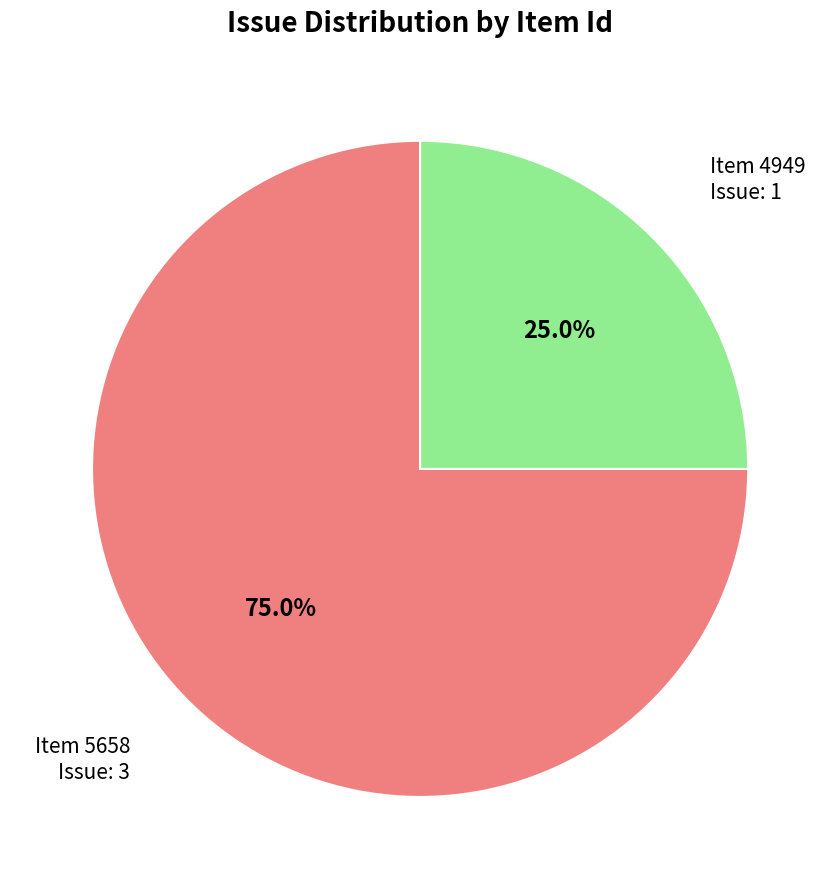

Does any single category account for the majority?

Yes